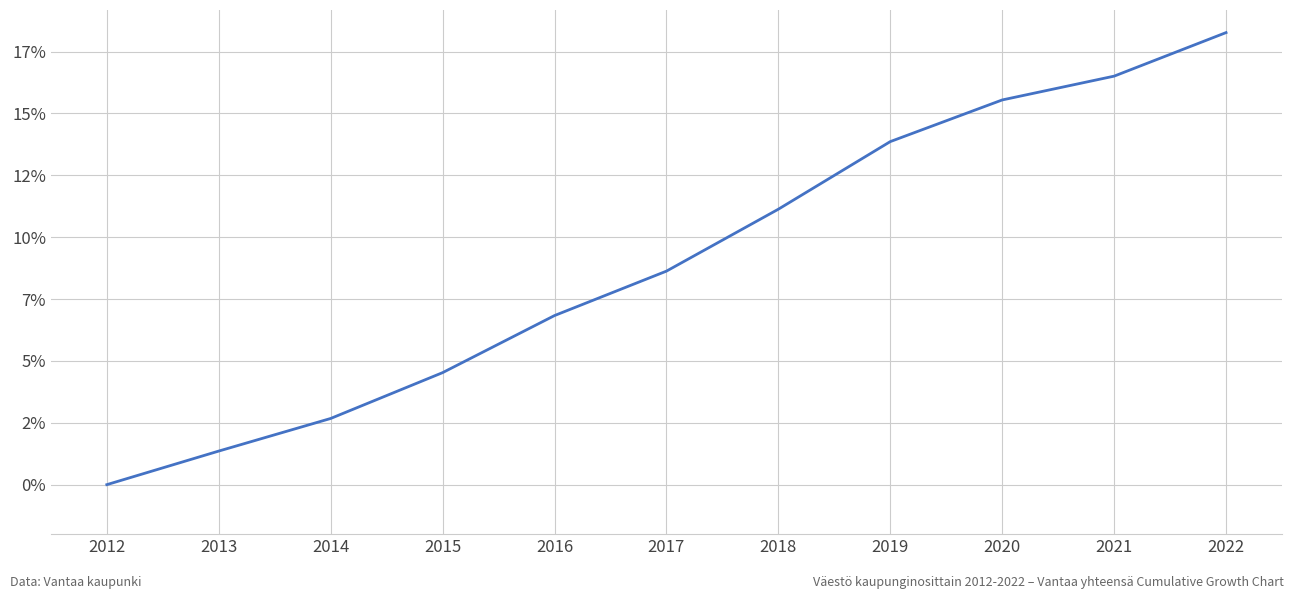

Read the value at 2014.

2.7